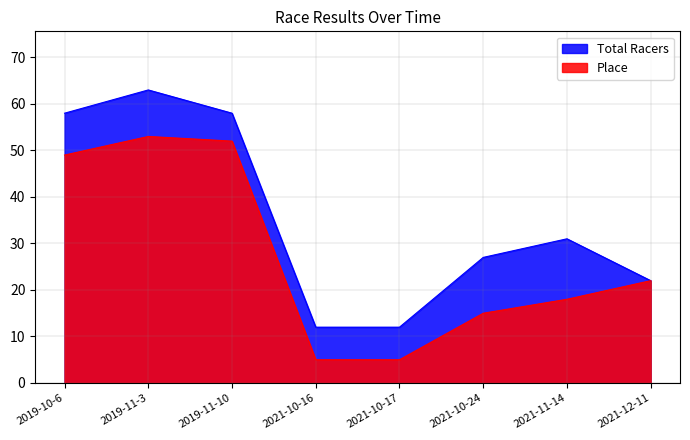

Reading right to left, transcribe all the data shown in this chart.

Place: 22	18	15	5	5	52	53	49
Total Racers: 22	31	27	12	12	58	63	58